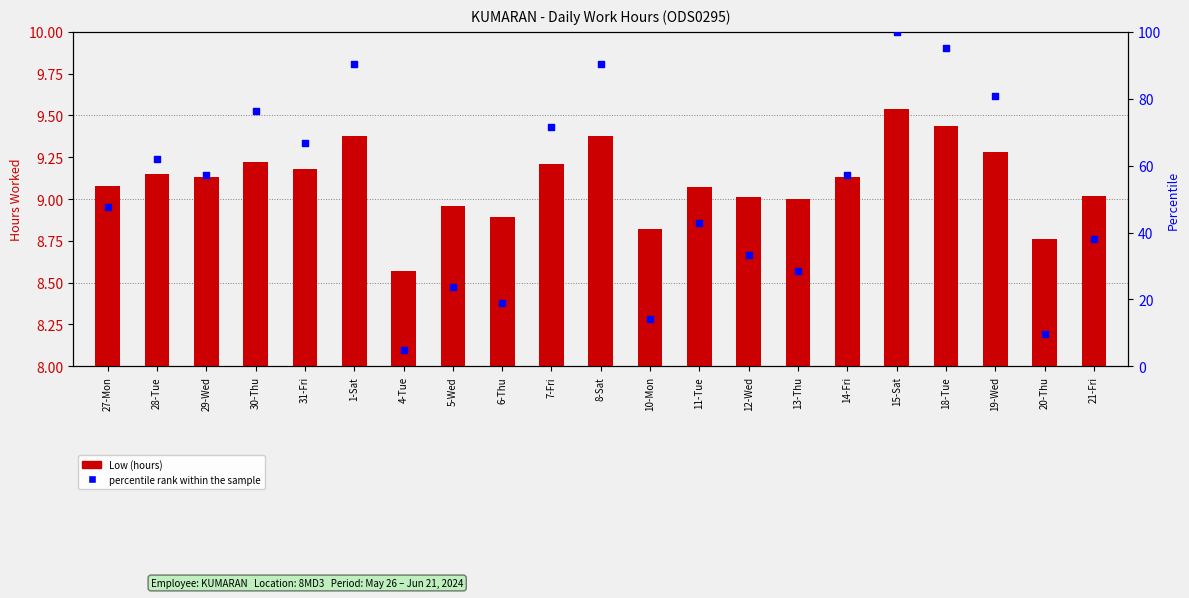

Which series reaches the maximum Y coordinate?

percentile rank within the sample